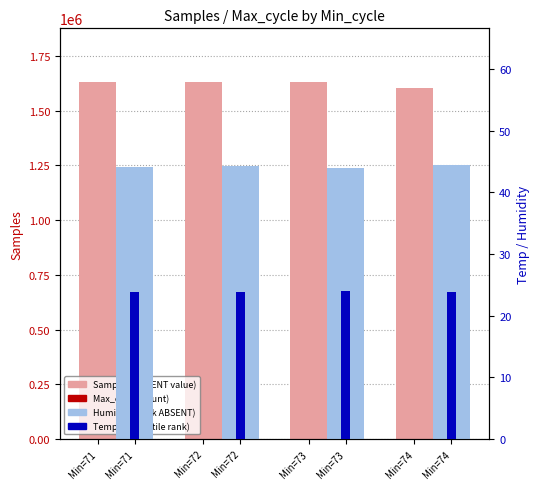

Reading left to right, extract all data points from this chart.

Samples (Detection Call = ABSENT): Min=71=1629073.0	Min=72=1631731.0	Min=73=1629882.0	Min=74=1602783.0
Max_cycle (count): Min=71=1905.0	Min=72=1154.0	Min=73=1148.0	Min=74=1132.0
Humidity (rank, ABSENT): Min=71=44.1	Min=72=44.3	Min=73=44.0	Min=74=44.4
Temp (percentile rank): Min=71=23.9	Min=72=23.9	Min=73=24.0	Min=74=23.8